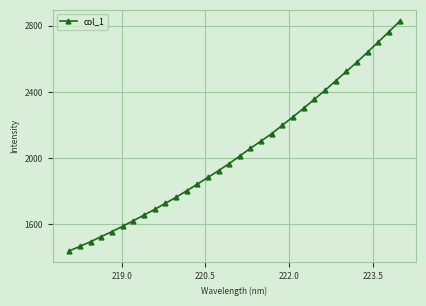

What is the value of the 31st point from the left?

2764.1